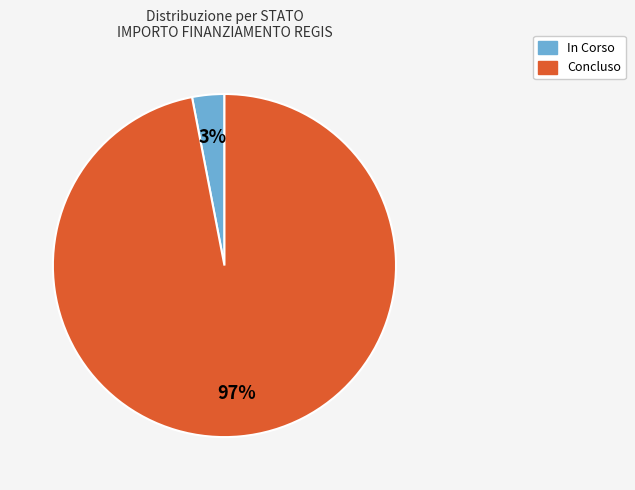

Rank the categories by value from lowest to highest.

In Corso, Concluso